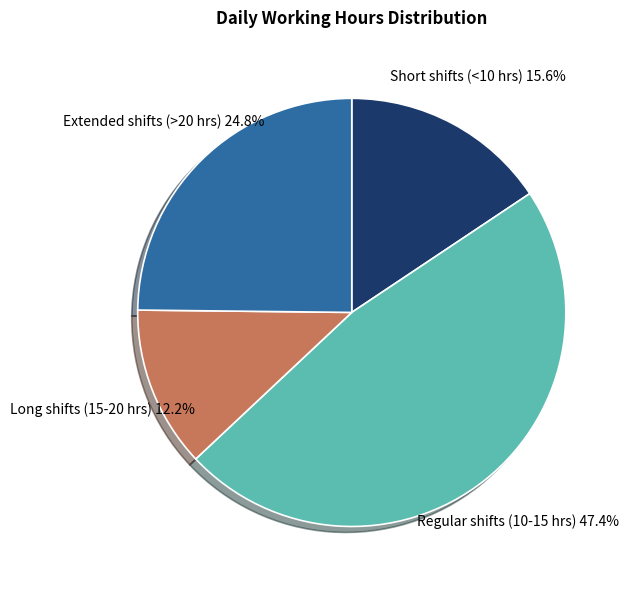

To the nearest percent, what is the difference between the largest and smallest slice percentages?

35%